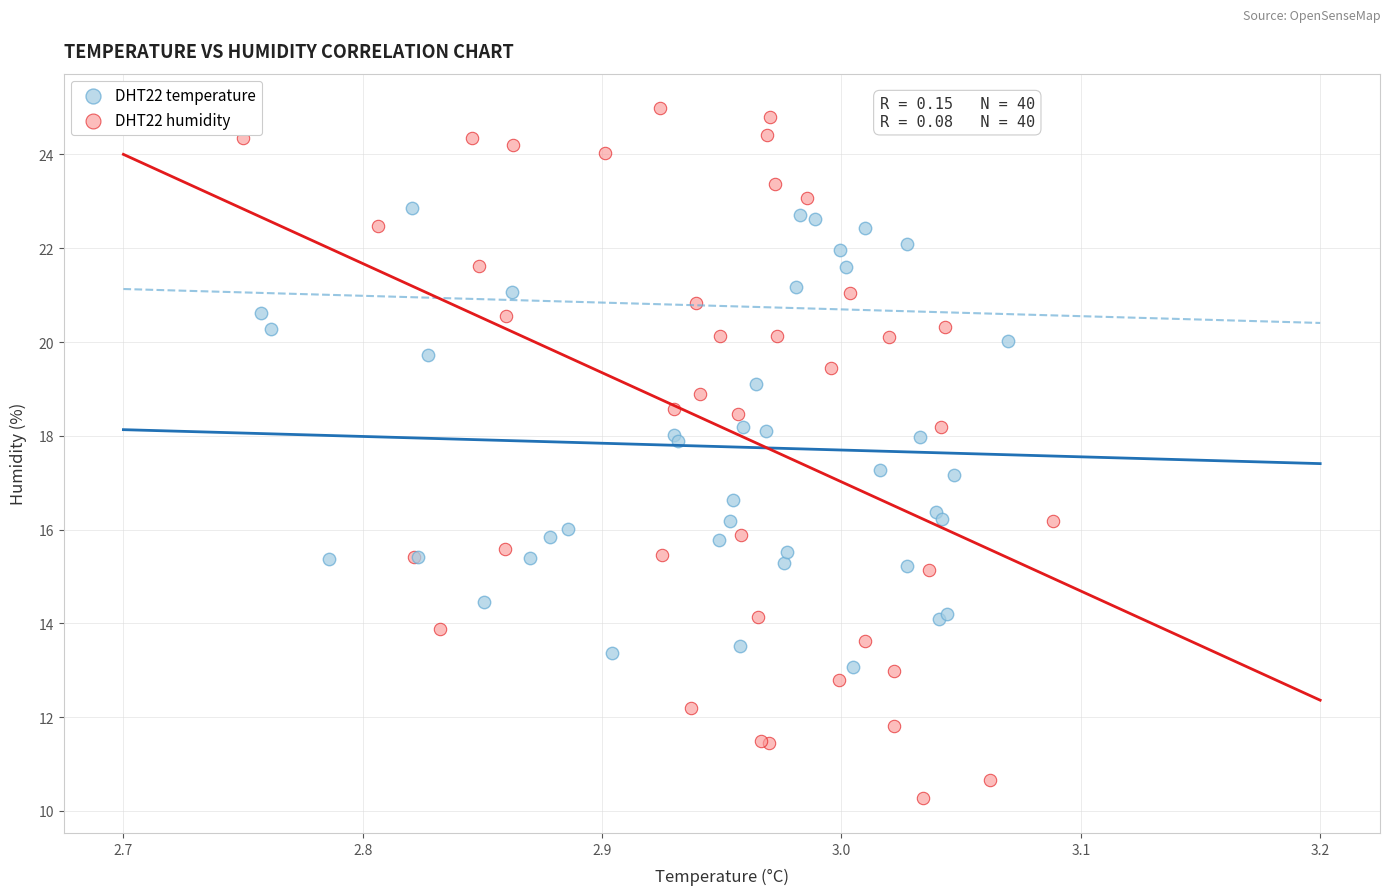

Which series has the widest spread of Y values?

DHT22 humidity